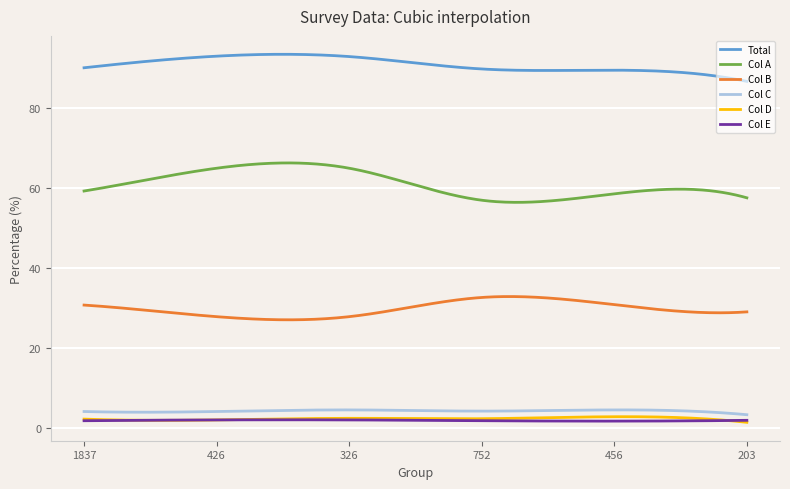

What is the maximum value shown in the chart?

93.5